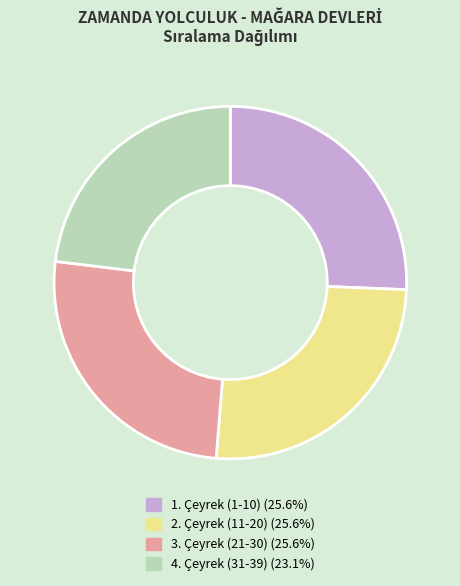

Combined, do 4. Çeyrek (31-39) (23.1%) and 1. Çeyrek (1-10) (25.6%) account for over 50%?

No